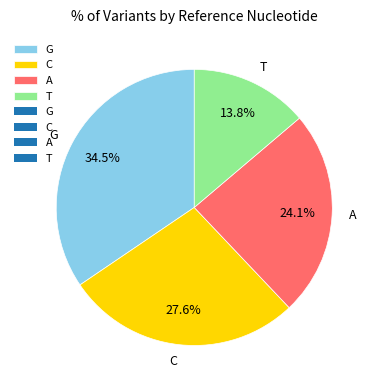

Is it true that C is 37% of the pie?

False